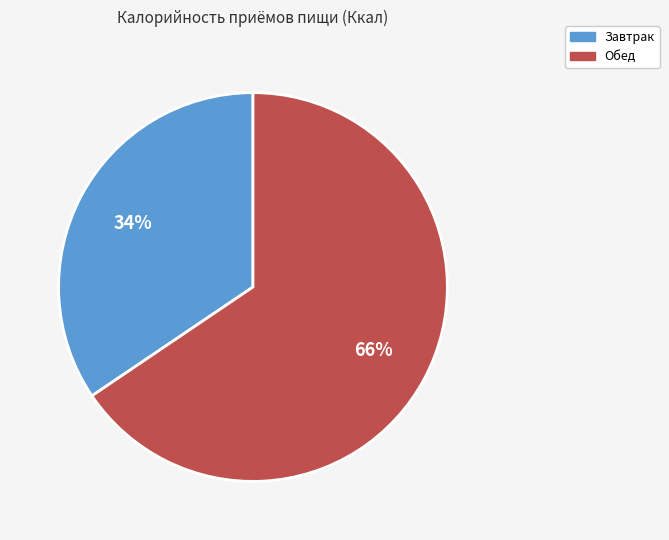

The Завтрак slice represents 34% of the pie. True or false?

True